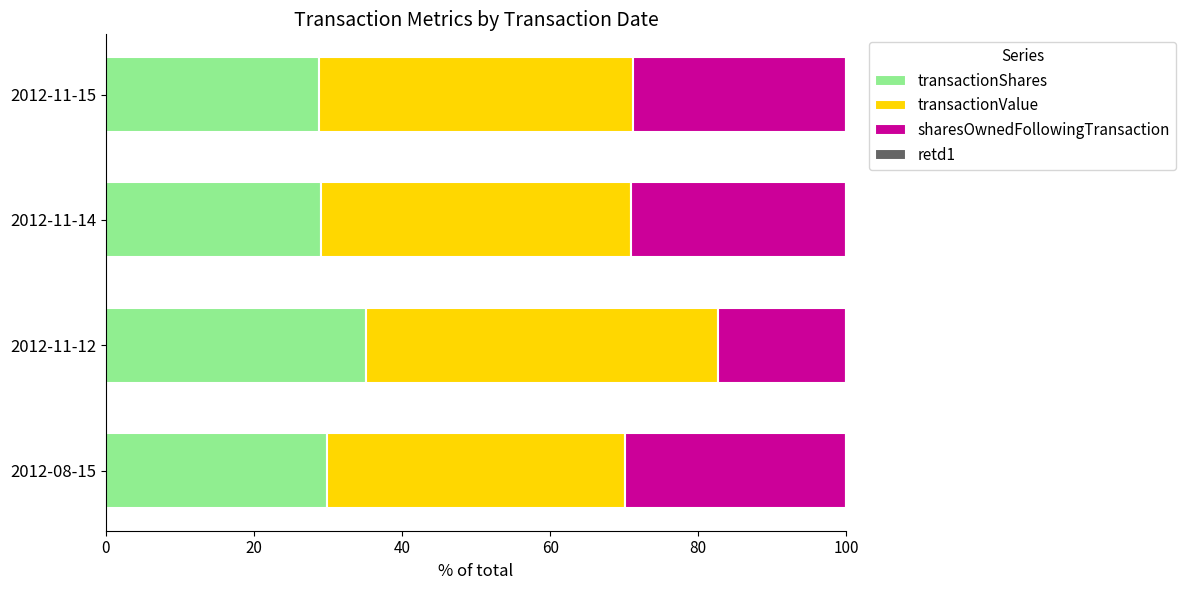

True or false: transactionShares has a value of 35.2 at 2012-11-12.

True